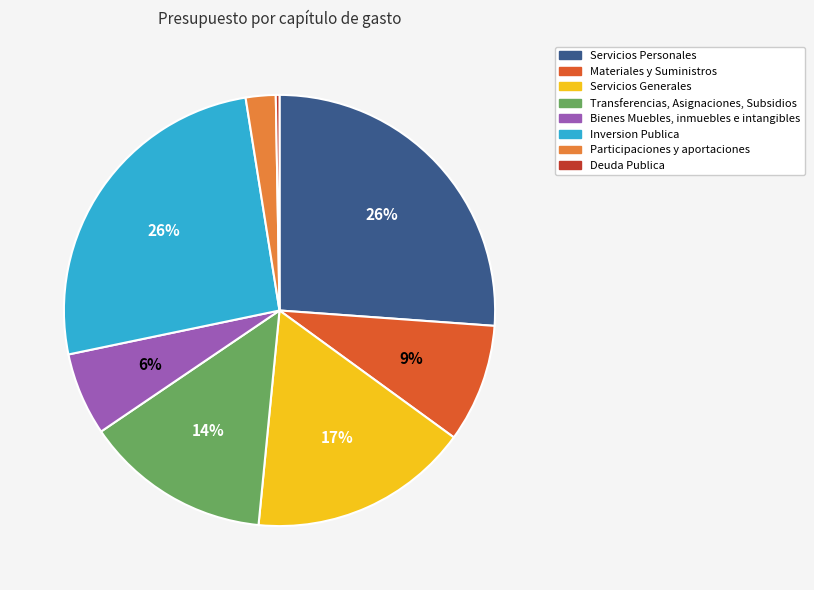

Which has a higher value, Servicios Personales or Servicios Generales?

Servicios Personales